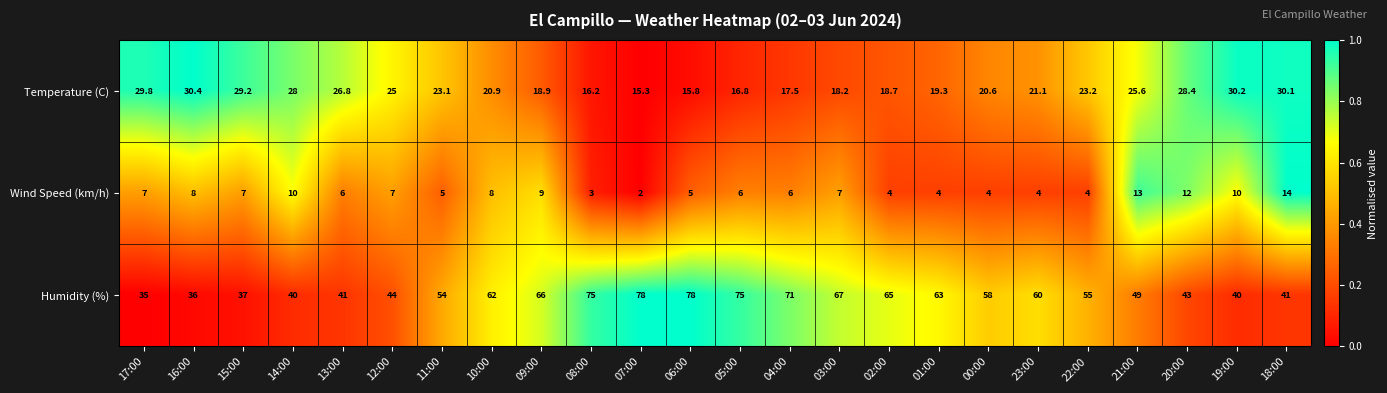

Which series has the largest total across all categories?

Humidity (%)